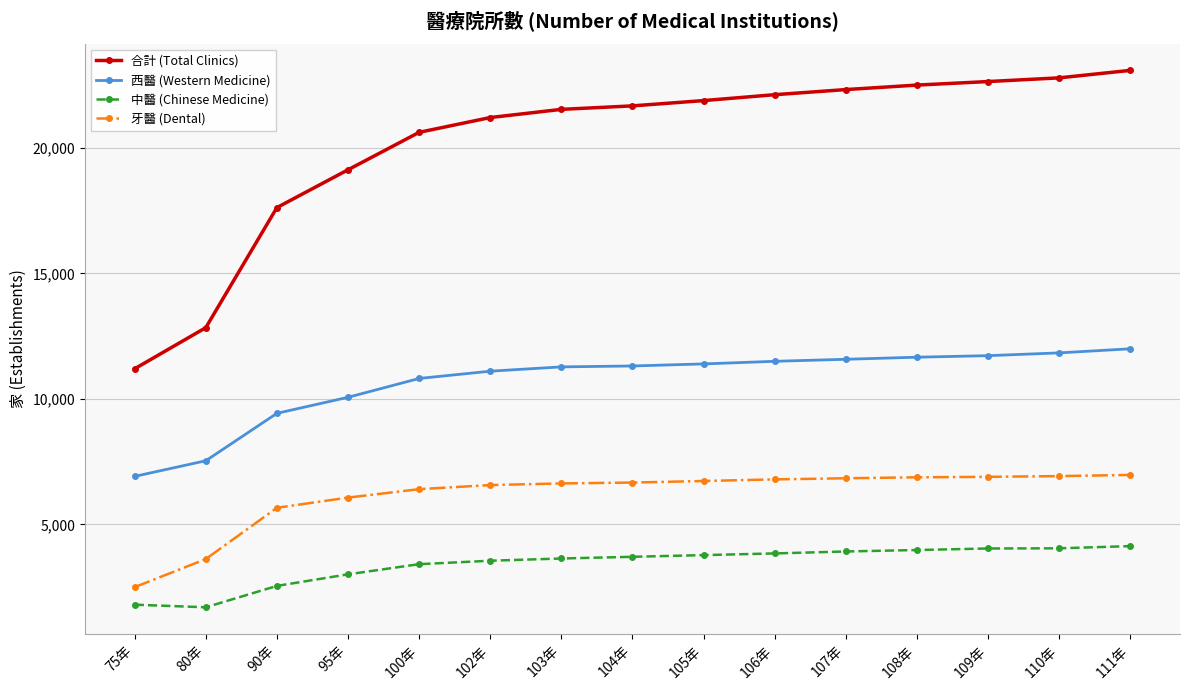

The 西醫 (Western Medicine) series shows 11580 at 107年. True or false?

True